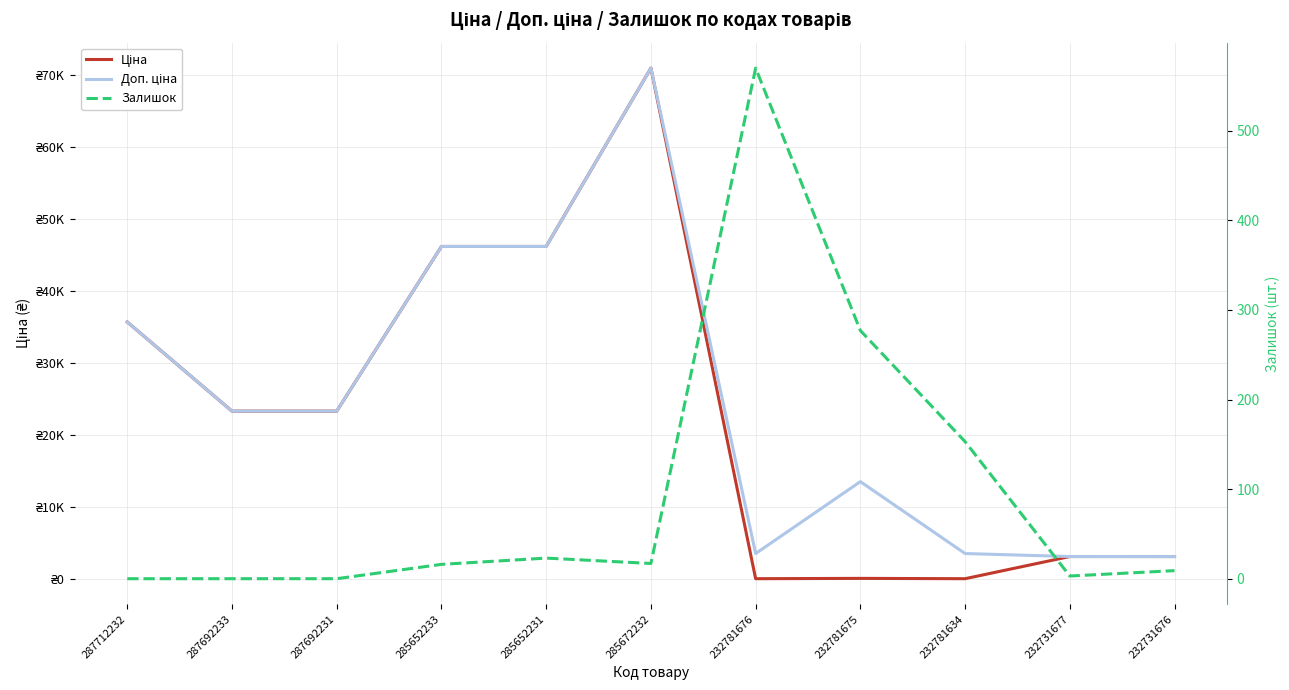

What position from the left is 285652231?

5